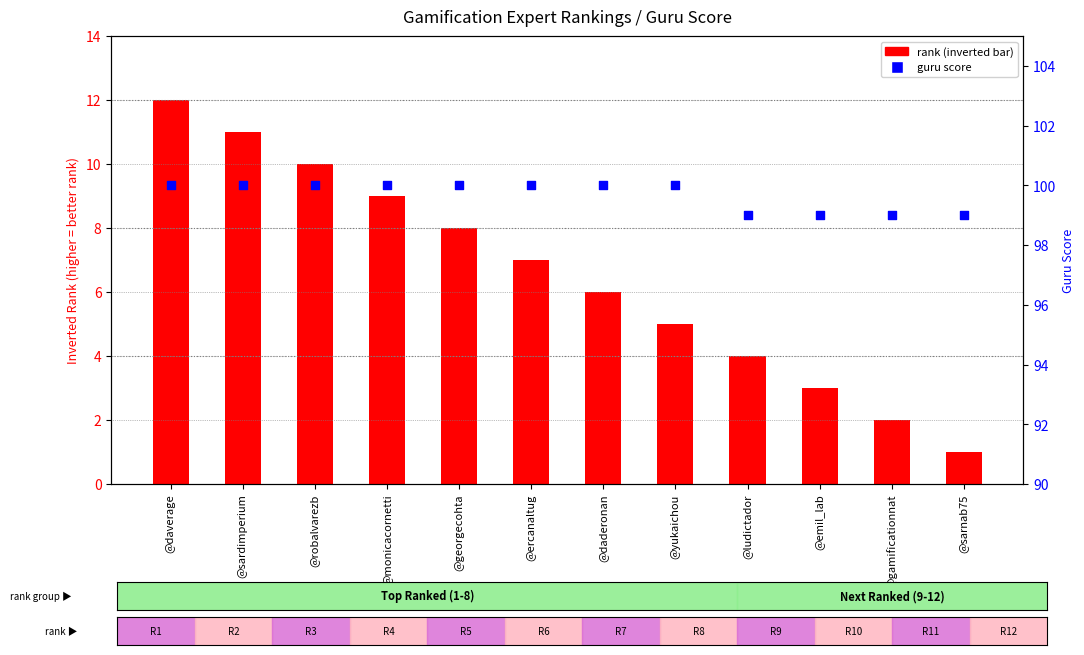

Which series has the largest Y range (max minus min)?

rank (inverted)